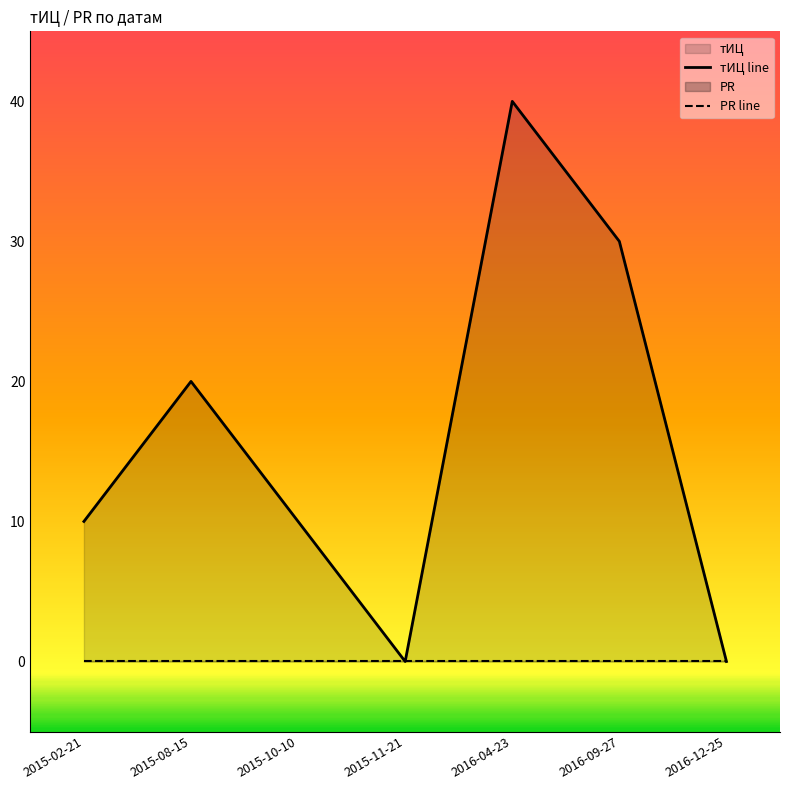

True or false: тИЦ line has a value of 33 at 2015-08-15.

False